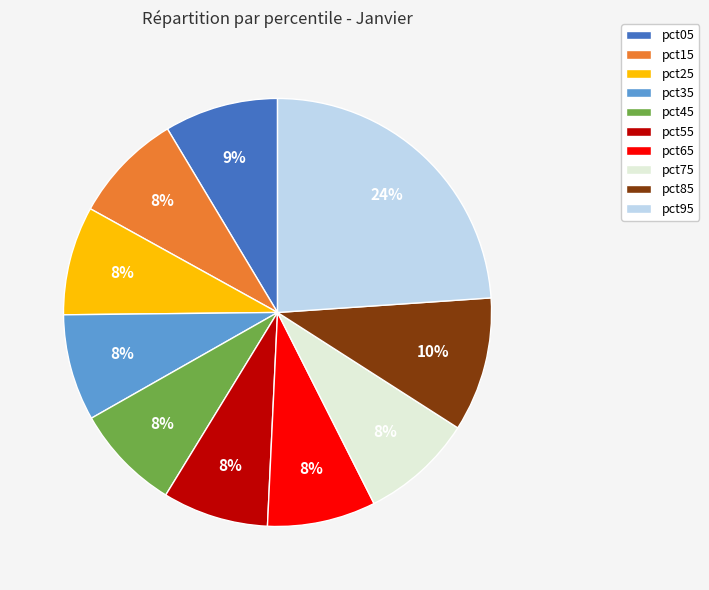

Is there a majority slice in this chart?

No